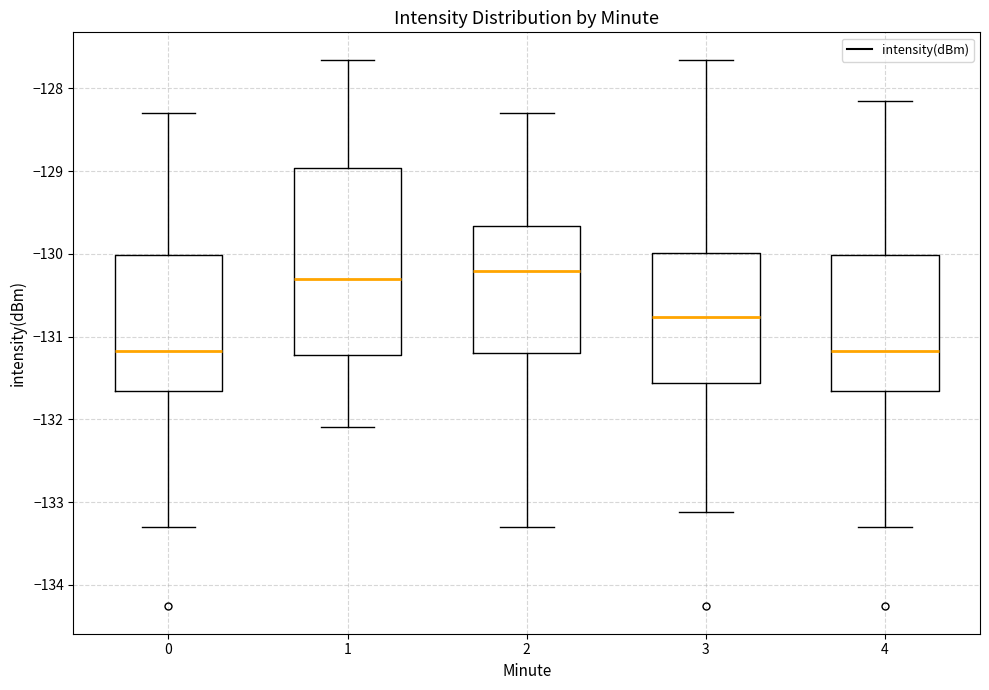

Reading left to right, transcribe this box plot: for each box, give where its median line is, the range the box spans, and where its two whiskers end, as read against the y-axis. The values are not printed on the chart, so give them approximately, as read against the axis.

0: median -131.2, box -131.7 to -130.0, whiskers -133.3 to -128.3
1: median -130.3, box -131.2 to -129.0, whiskers -132.1 to -127.7
2: median -130.2, box -131.2 to -129.7, whiskers -133.3 to -128.3
3: median -130.8, box -131.6 to -130.0, whiskers -133.1 to -127.7
4: median -131.2, box -131.7 to -130.0, whiskers -133.3 to -128.2